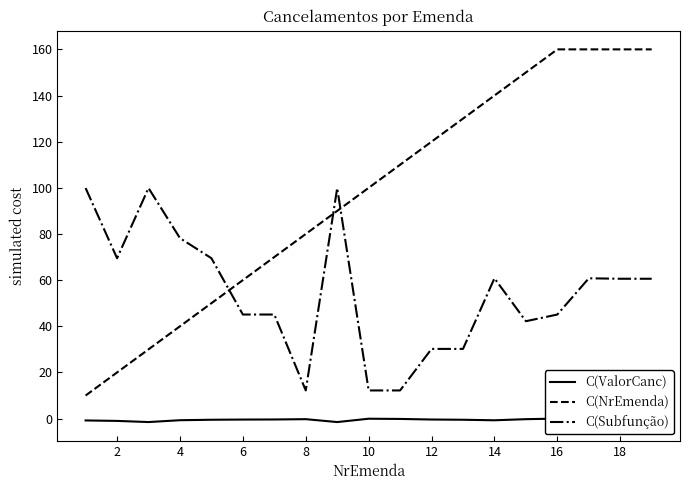

What value does the C(Subfunção) series have at 6?

45.1